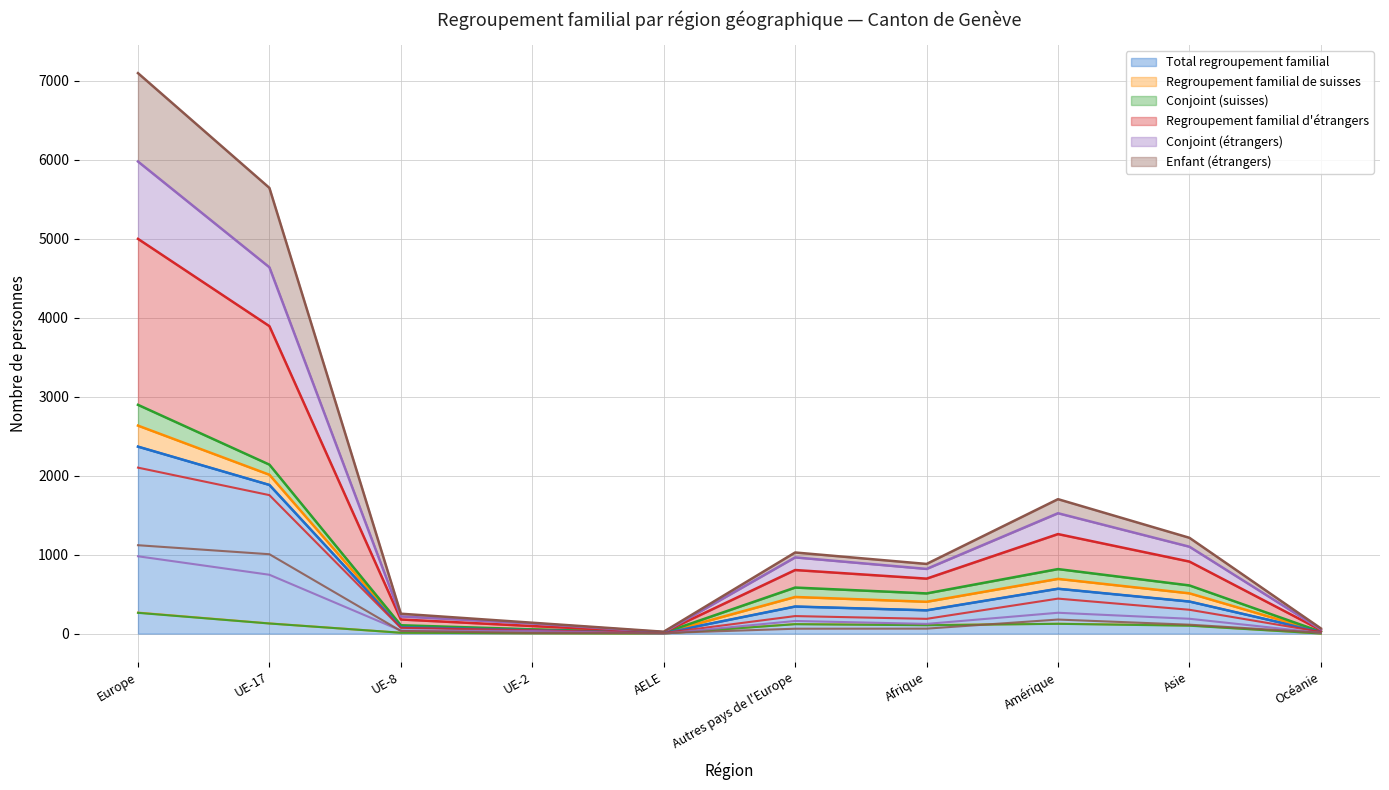

Which has a higher value, UE-8 or UE-2?

UE-8